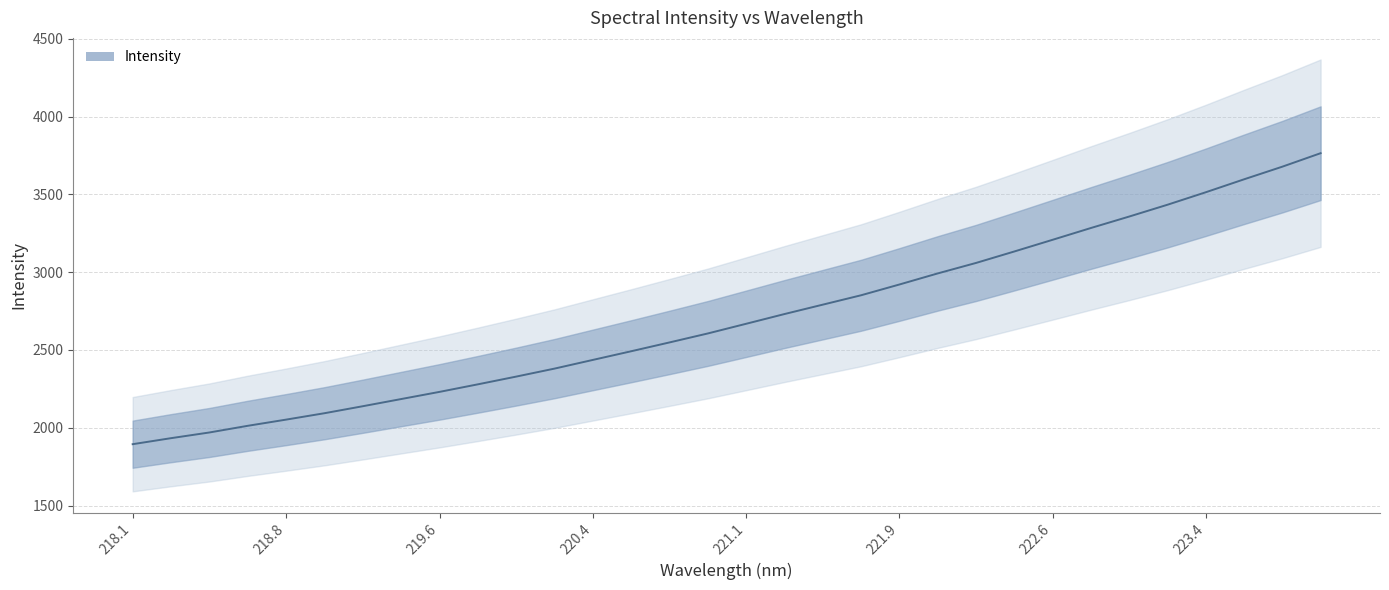

What is the value of the 17th point from the left?

2668.3